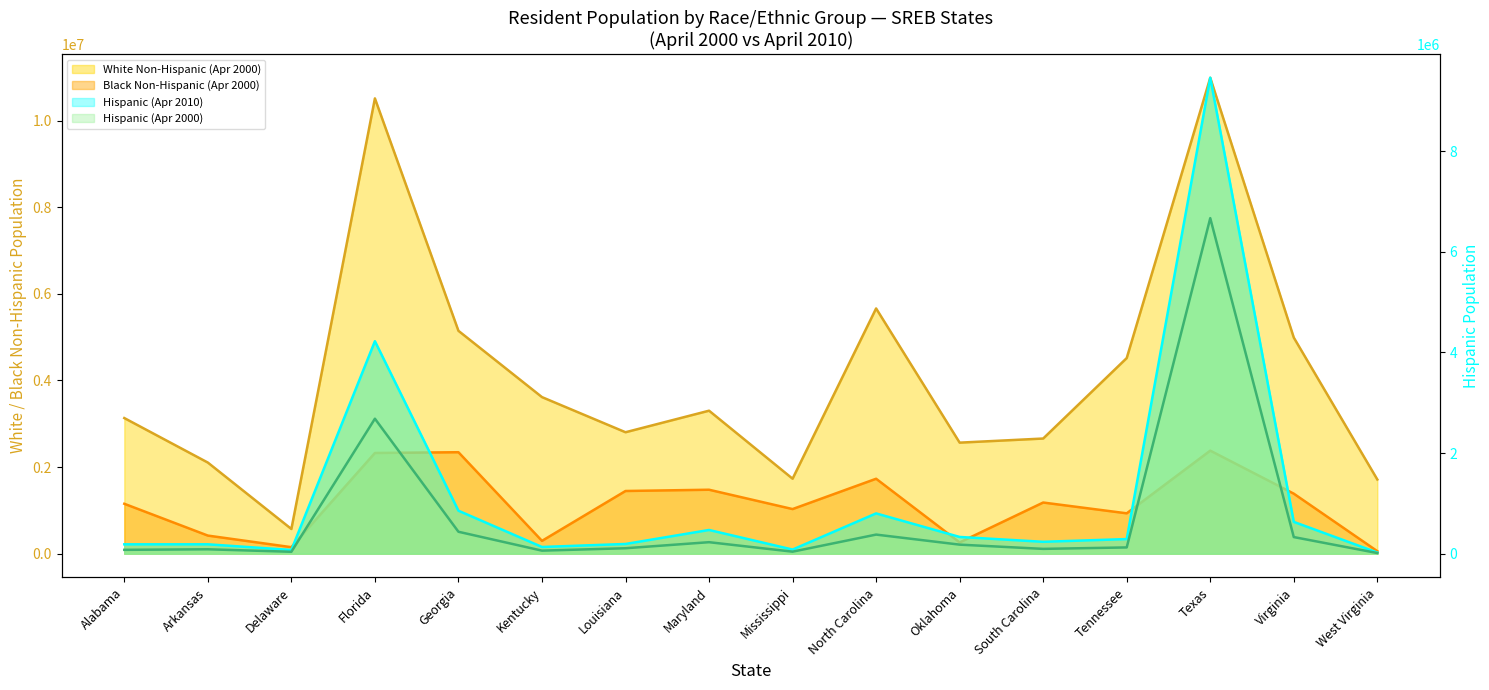

Which series has the largest total across all categories?

White Non-Hispanic (Apr 2000)